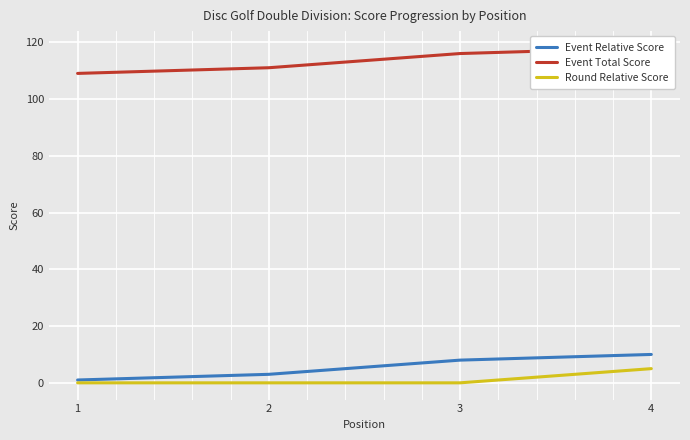

Which has a higher value, 4 or 1?

4